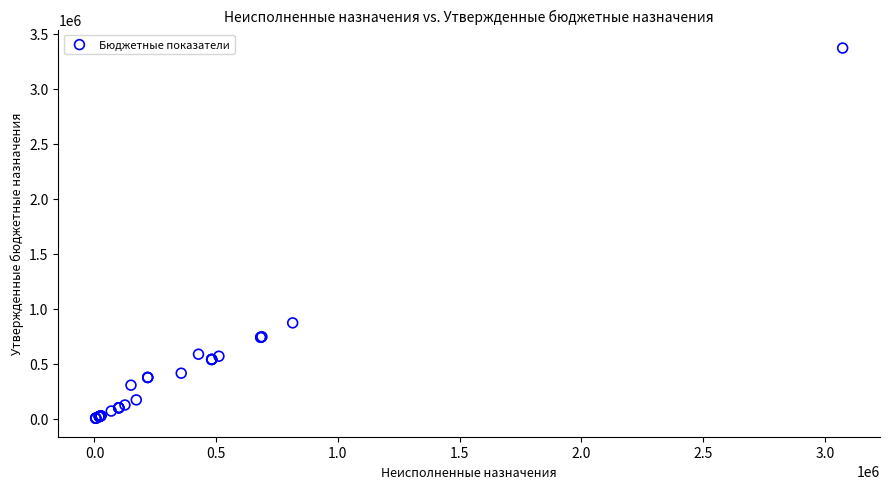

What Y value in the scatter plot is closest to 1687391?

871668.0